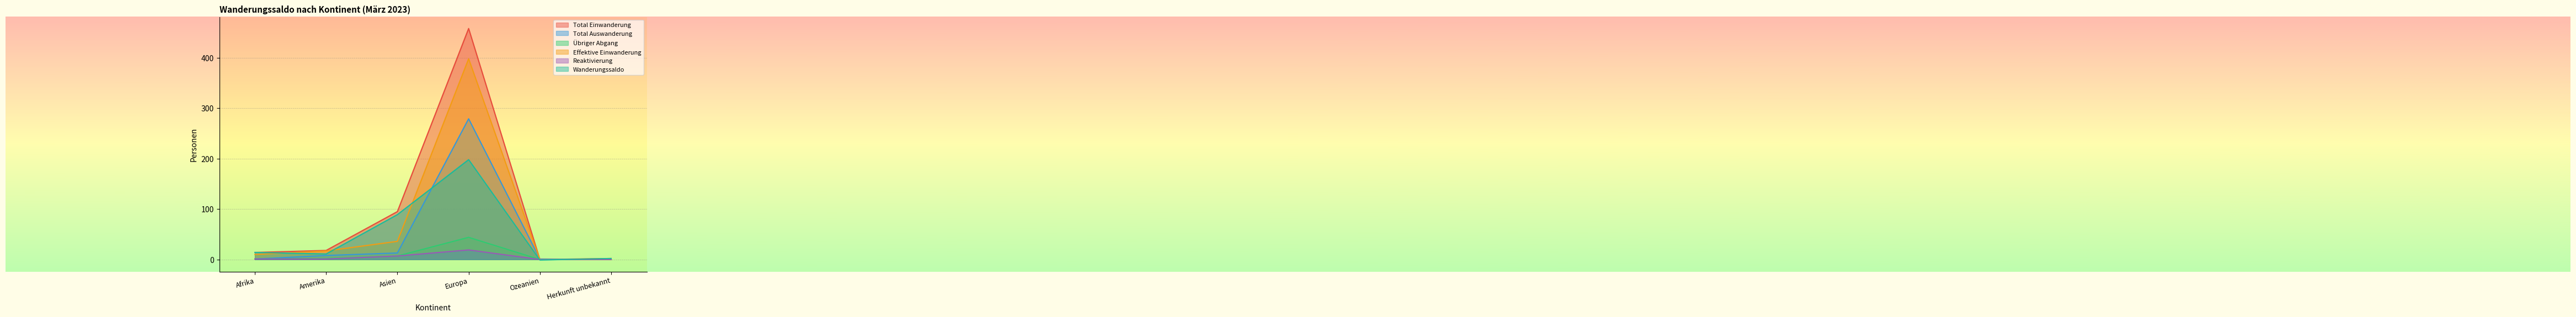

How many lines are shown in the chart?

6